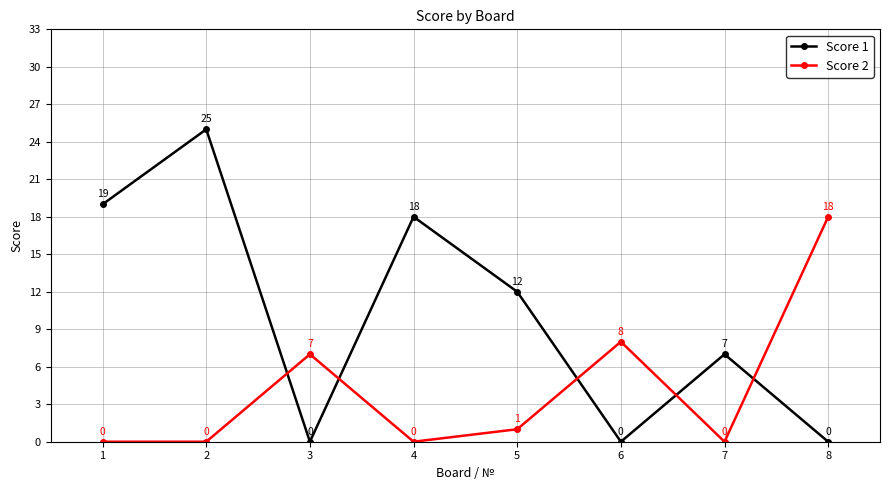

Reading left to right, transcribe all the data shown in this chart.

Score 1: 1=19	2=25	3=0	4=18	5=12	6=0	7=7	8=0
Score 2: 1=0	2=0	3=7	4=0	5=1	6=8	7=0	8=18